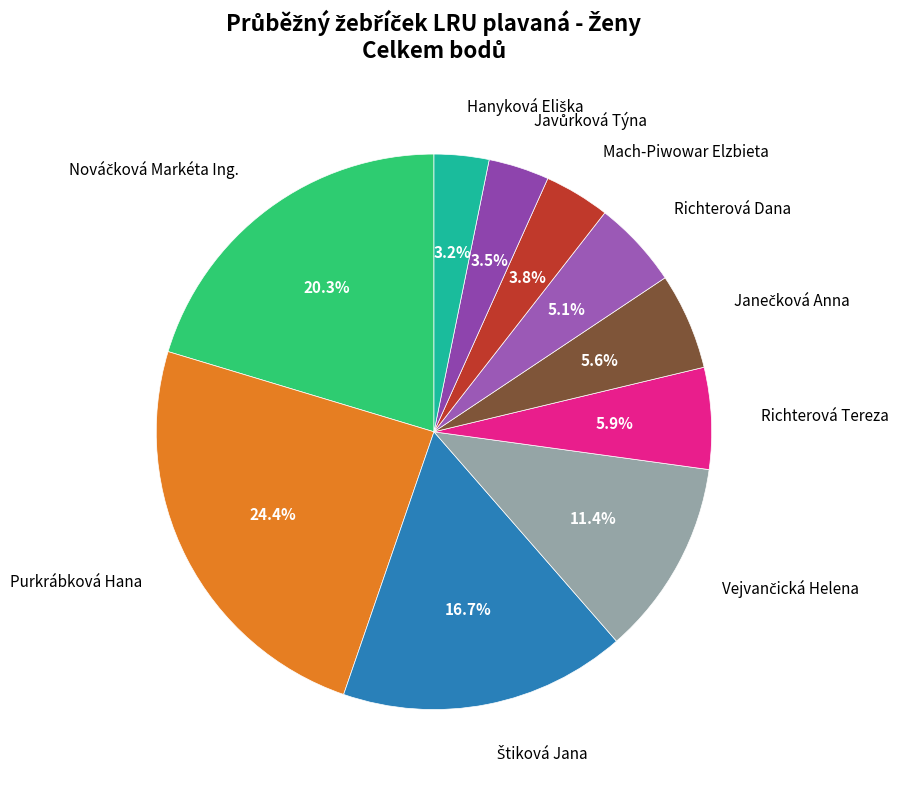

Combined, what portion of the pie is Richterová Dana and Richterová Tereza?

11.0%